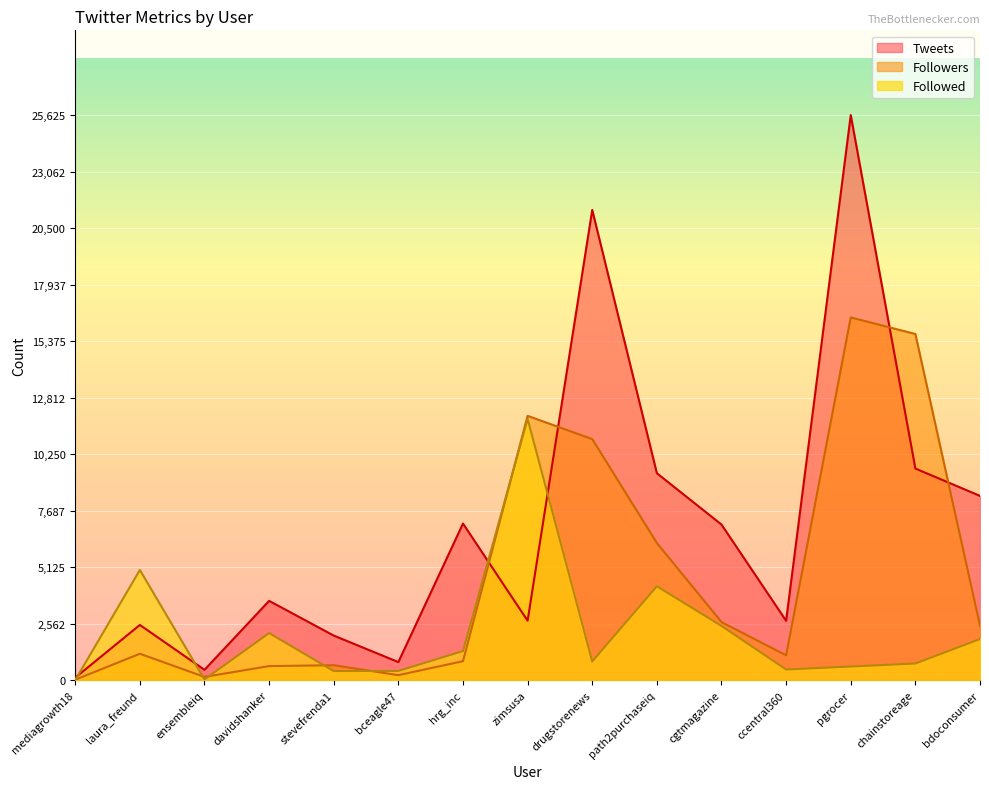

What is the sum of all Followers values?

71281